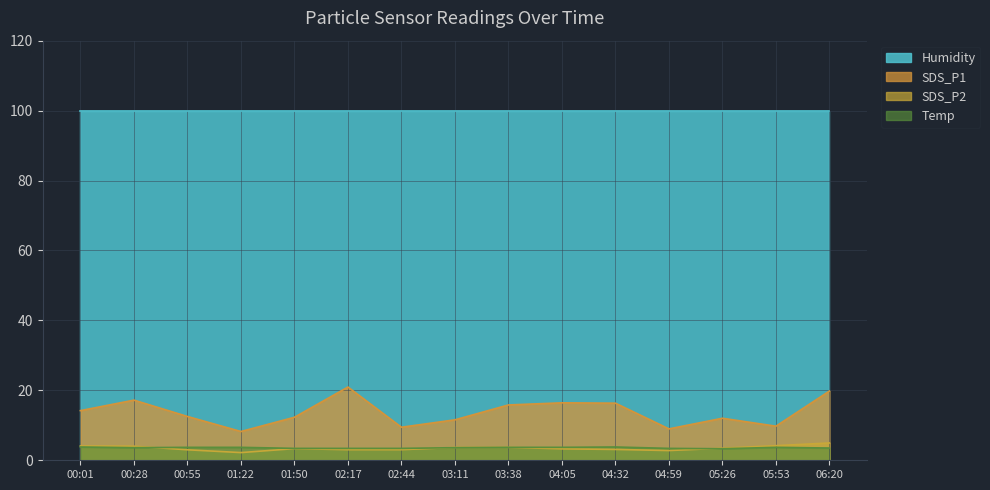

What is the value of the SDS_P1 point at the 9th from the left?

15.8